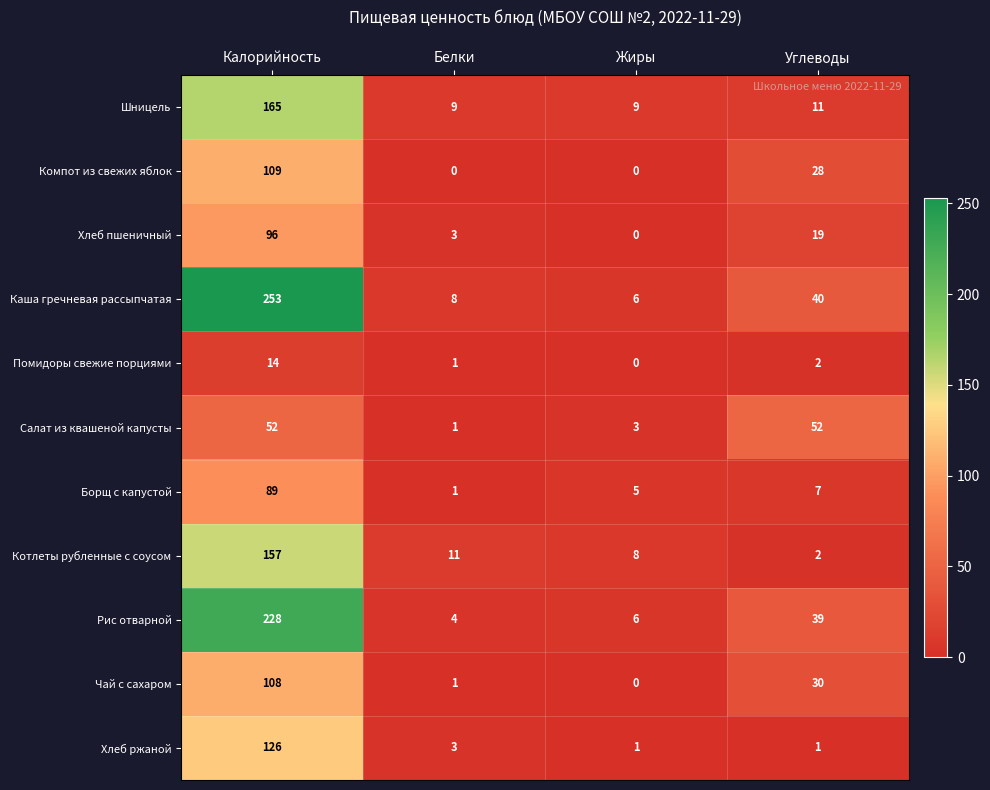

Rank the series by their maximum value, from highest to lowest.

Каша гречневая рассыпчатая, Рис отварной, Шницель, Котлеты рубленные с соусом, Хлеб ржаной, Компот из свежих яблок, Чай с сахаром, Хлеб пшеничный, Борщ с капустой, Салат из квашеной капусты, Помидоры свежие порциями